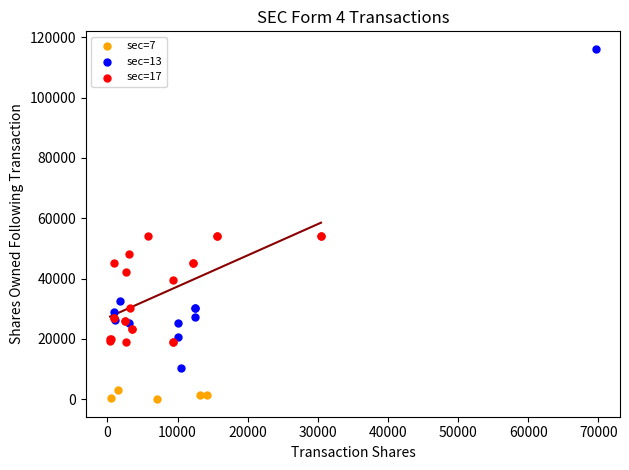

Which series has the largest Y range (max minus min)?

sec=13